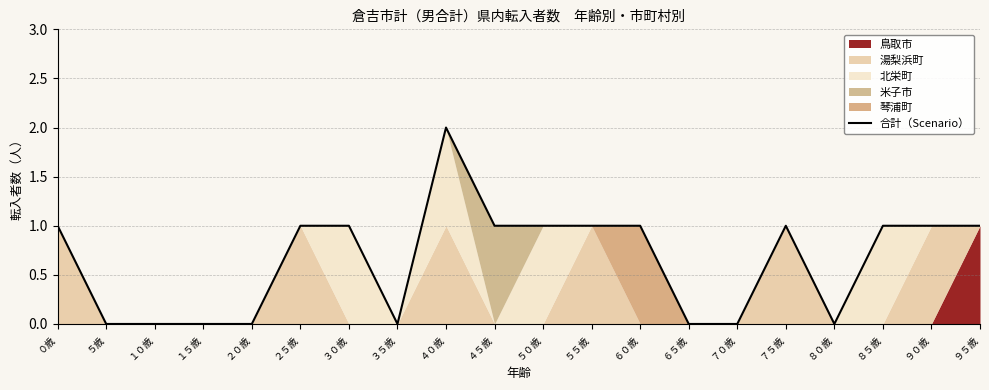

Where is the first local minimum?

３５歳